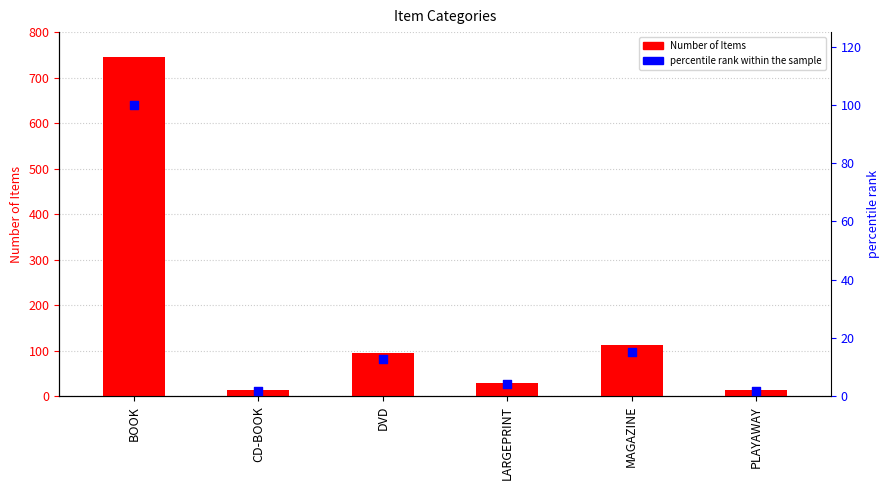

What are all the series names shown in the legend?

Number of Items, percentile rank within the sample